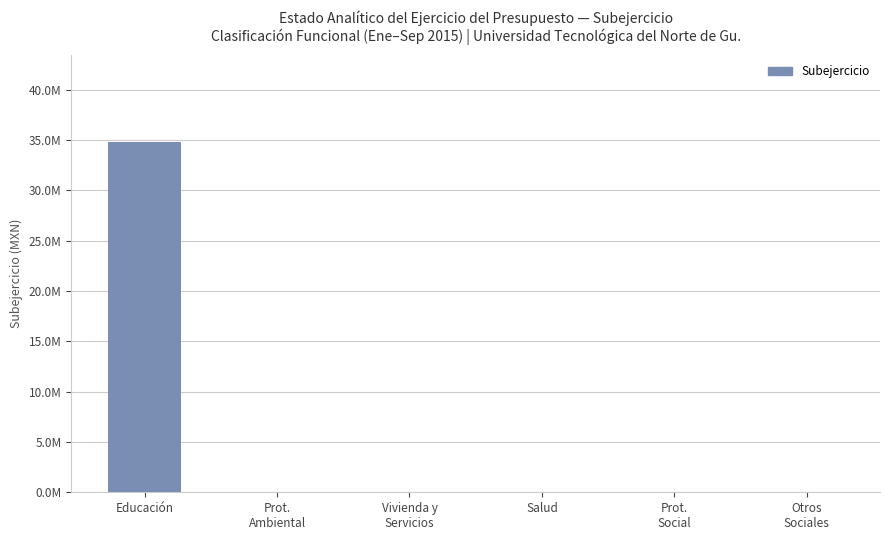

Rank the categories by value from highest to lowest.

Educación, Prot.
Ambiental, Vivienda y
Servicios, Salud, Prot.
Social, Otros
Sociales